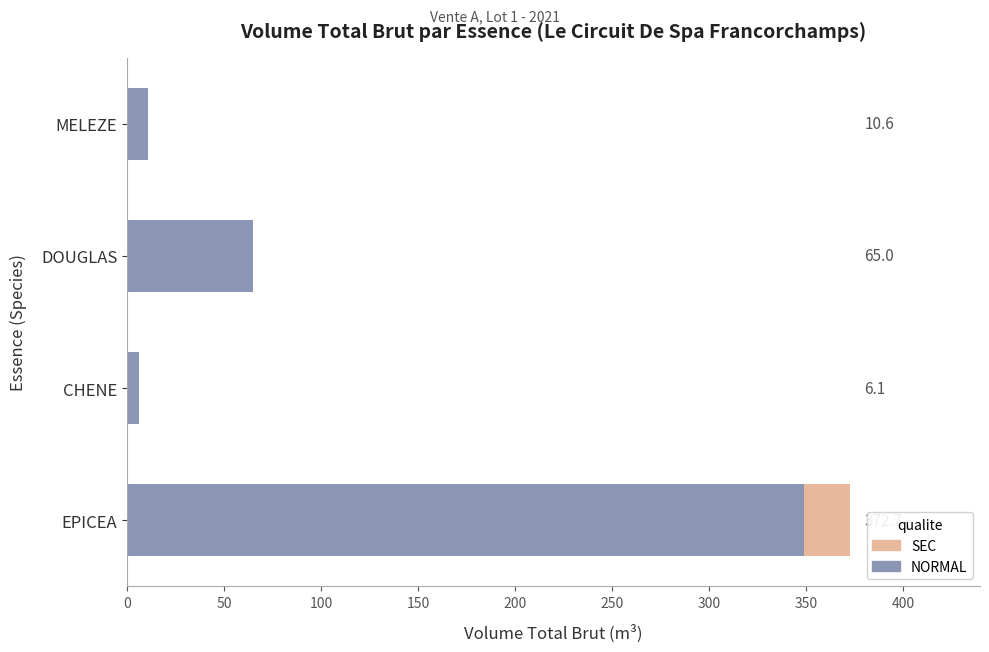

What value does the NORMAL series have at DOUGLAS?

65.0